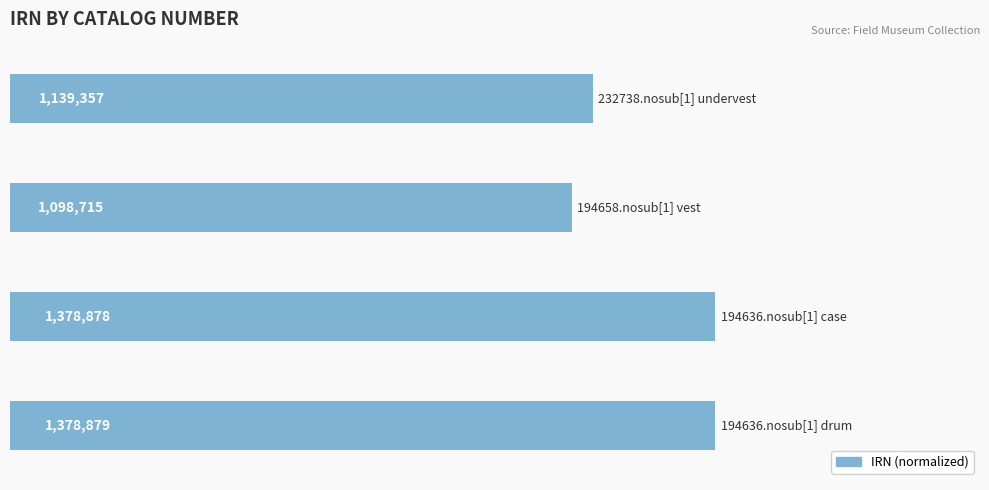

How many bars are there in total?

4